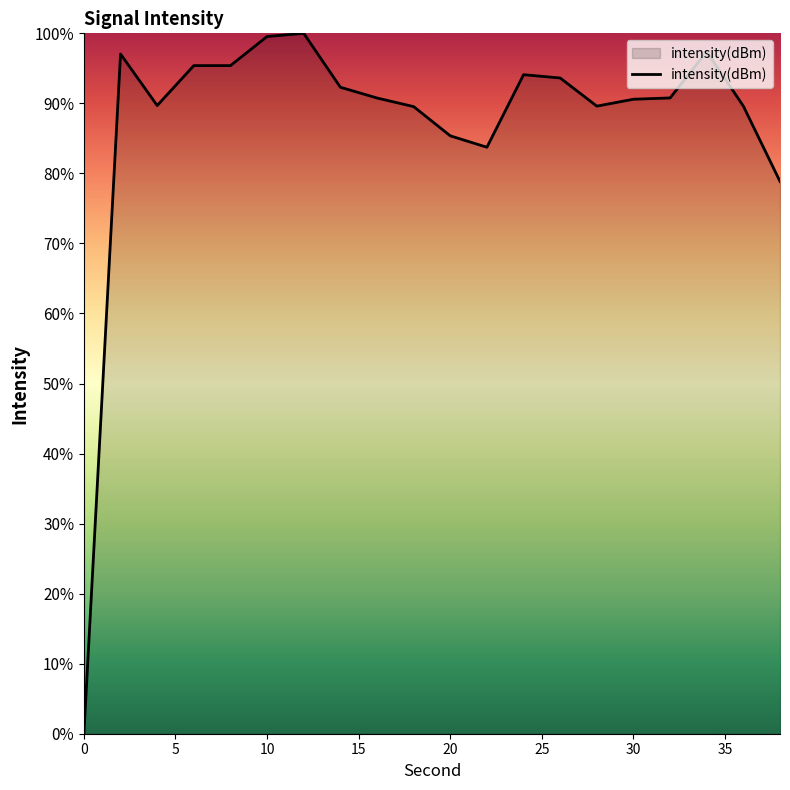

How many distinct data groups are displayed?

1